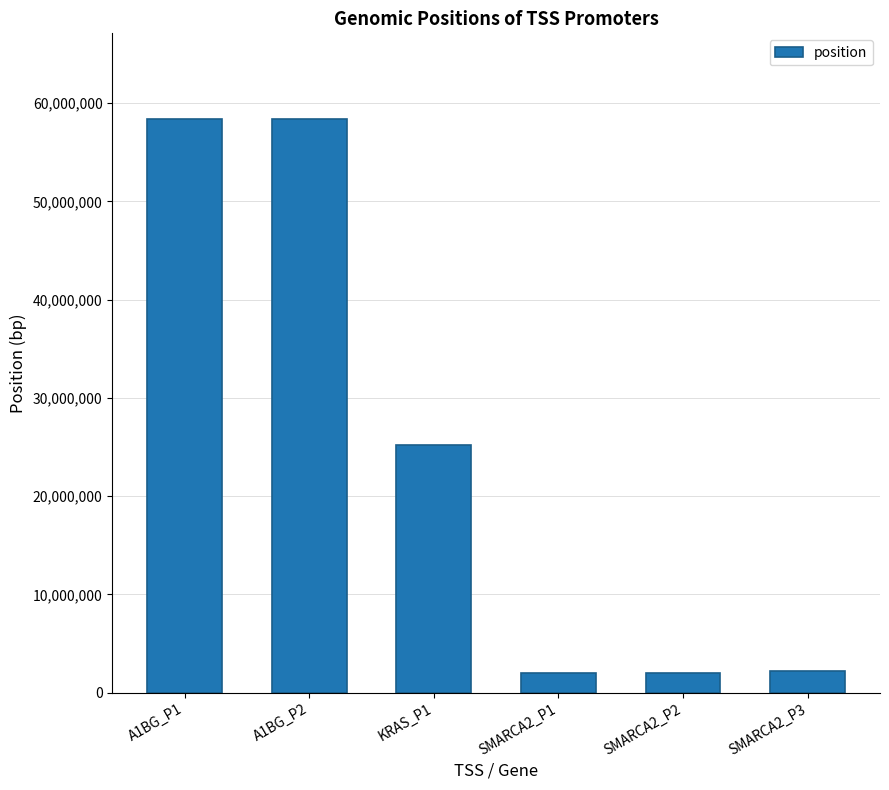

Approximately how many times larger is the value at A1BG_P2 compared to KRAS_P1?

2.3